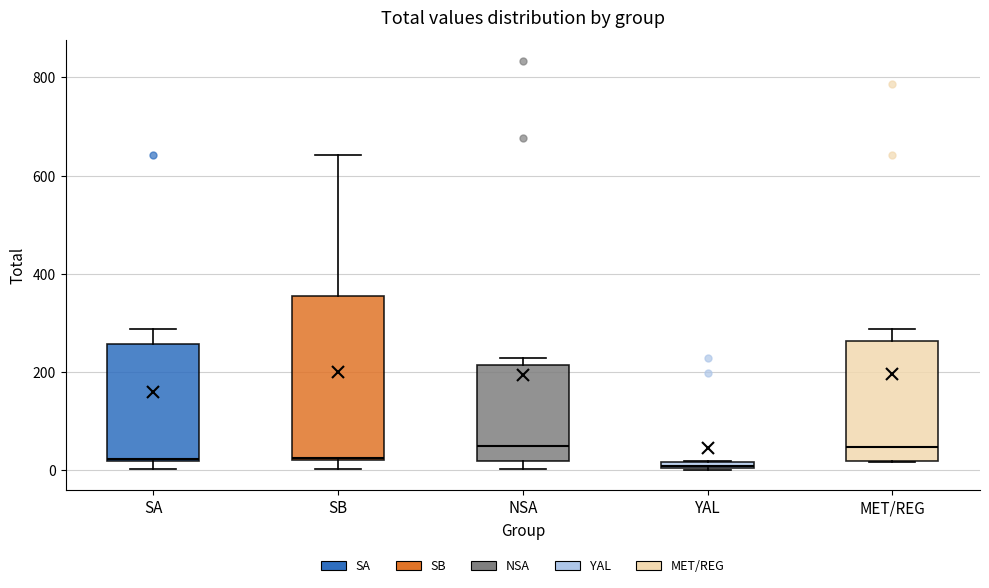

Comparing the boxes themselves (not the whiskers), which one is the tallest?

SB